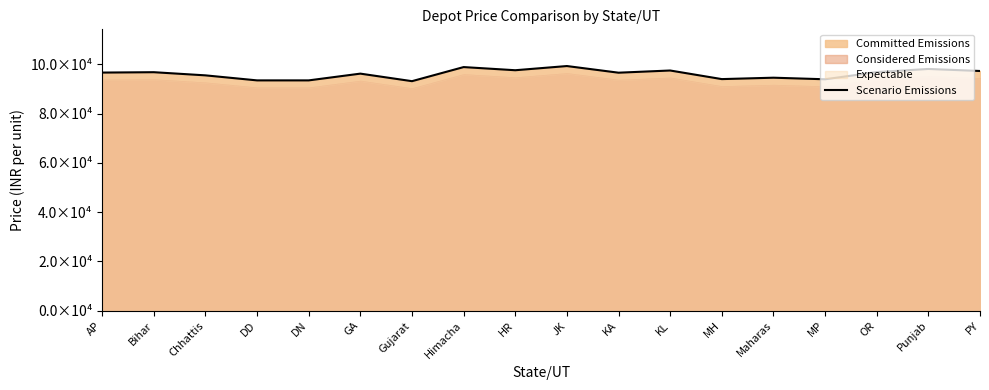

The chart shows a value of 94580 at Maharas. True or false?

True